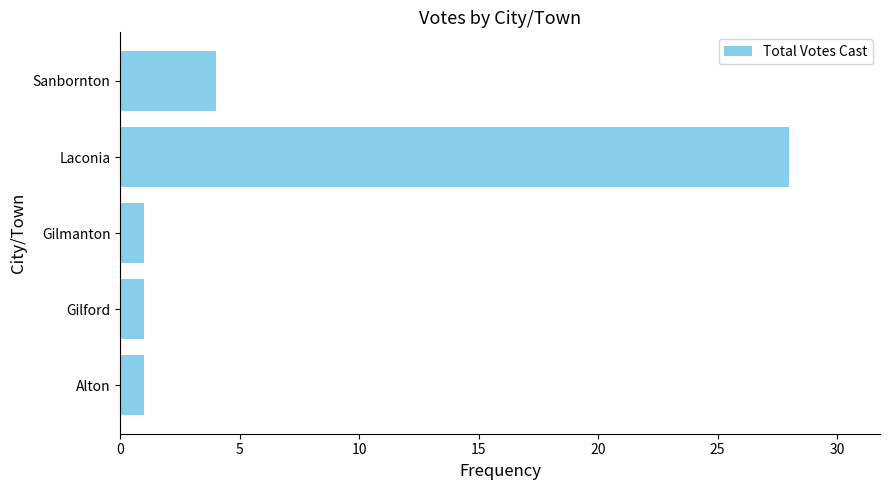

Which has a higher value, Sanbornton or Alton?

Sanbornton